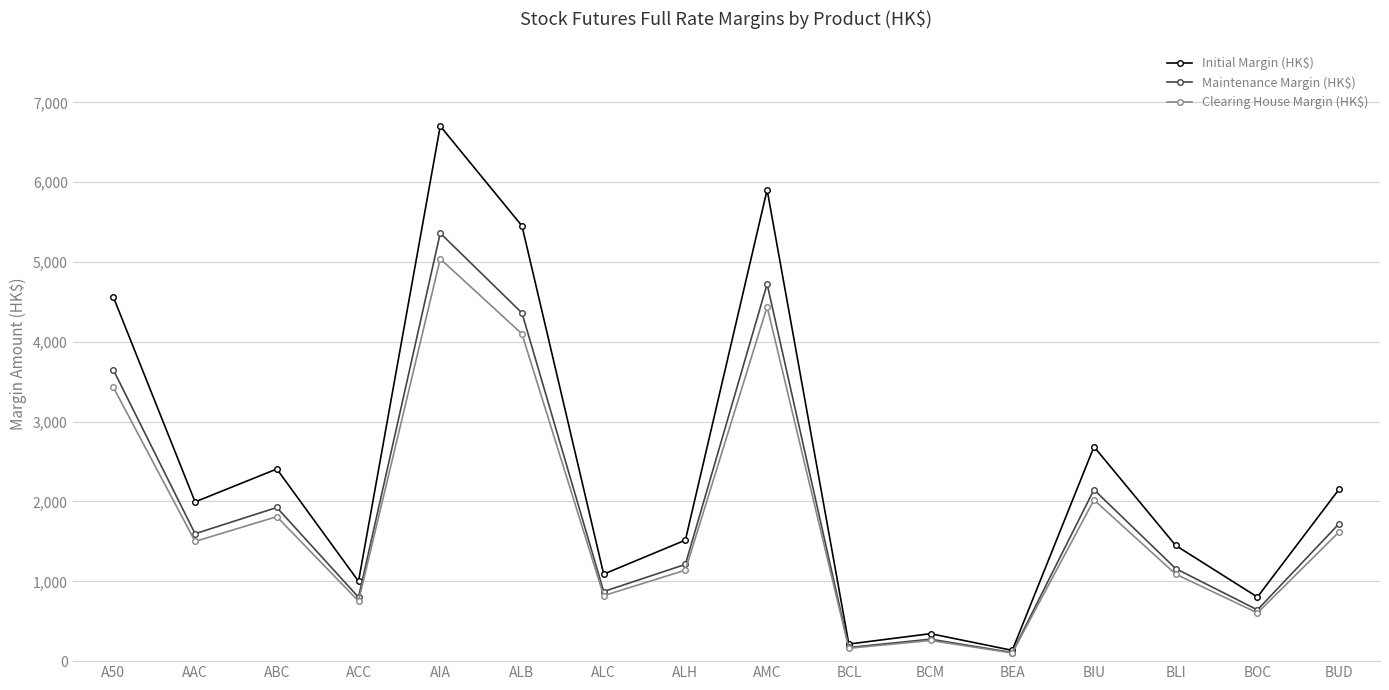

At A50, list the series in order from smallest to largest.

Clearing House Margin (HK$), Maintenance Margin (HK$), Initial Margin (HK$)